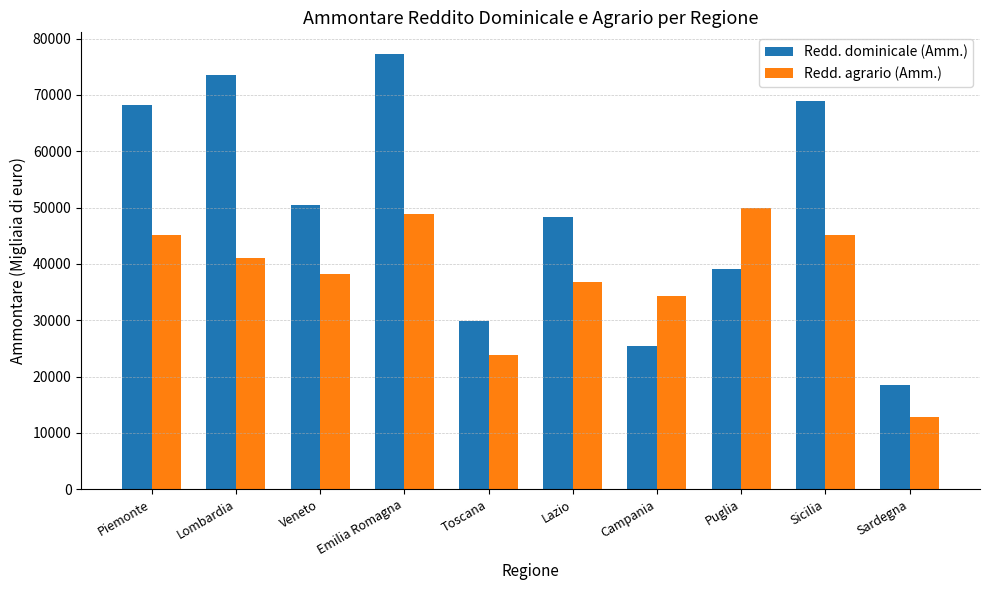

What is the value of the Redd. agrario (Amm.) bar at the 3rd from the left?

38296